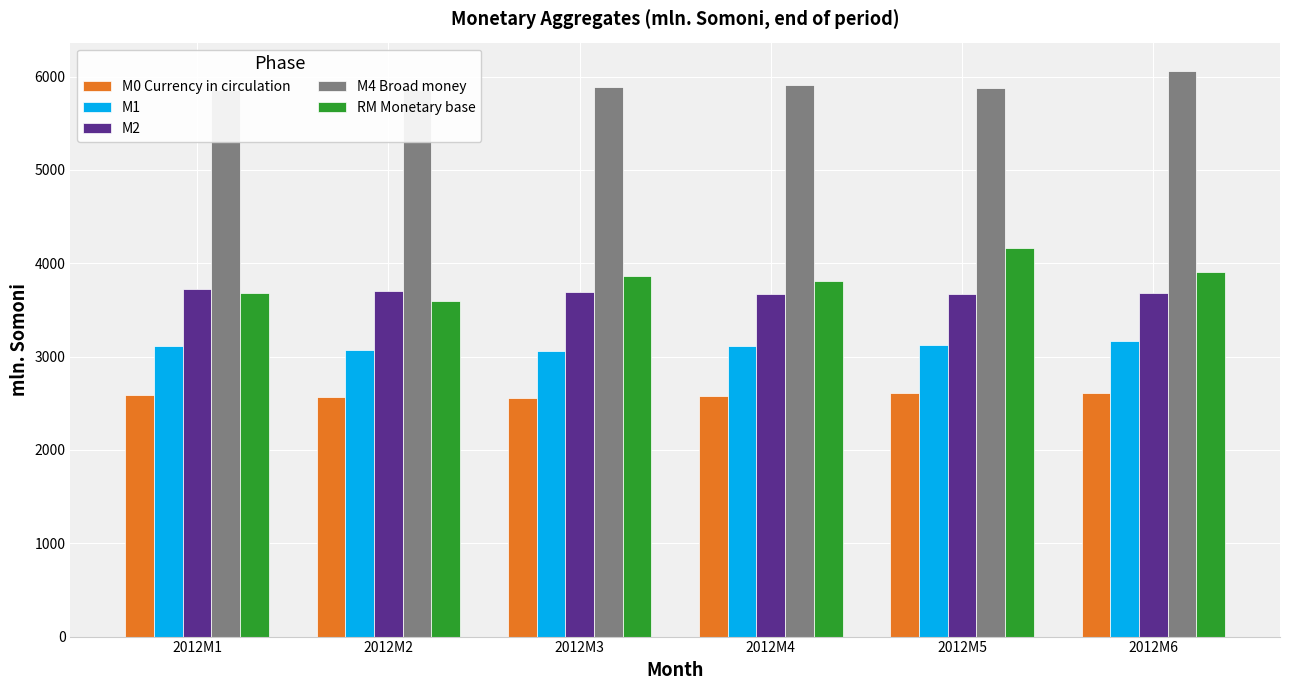

Reading right to left, list all the values displayed in this chart.

M0 Currency in circulation: 2012M6=2607.9	2012M5=2611.9	2012M4=2582.7	2012M3=2560.7	2012M2=2562.6	2012M1=2584.1
M1: 2012M6=3161.7	2012M5=3120.1	2012M4=3112.9	2012M3=3061.4	2012M2=3068.5	2012M1=3108.8
M2: 2012M6=3680.0	2012M5=3666.9	2012M4=3674.8	2012M3=3687.4	2012M2=3707.0	2012M1=3724.7
M4 Broad money: 2012M6=6060.8	2012M5=5878.7	2012M4=5910.3	2012M3=5884.5	2012M2=5855.5	2012M1=5857.6
RM Monetary base: 2012M6=3901.7	2012M5=4163.3	2012M4=3812.0	2012M3=3865.5	2012M2=3593.3	2012M1=3680.4